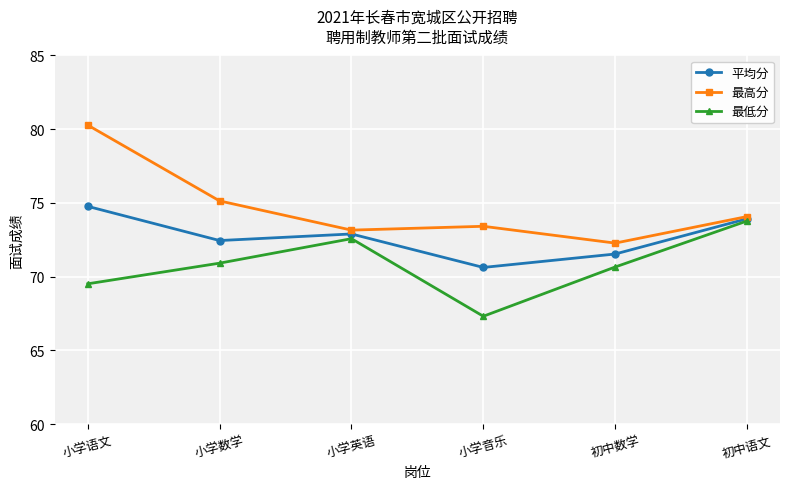

Reading left to right, extract all data points from this chart.

平均分: 74.8	72.5	72.9	70.6	71.5	73.9
最高分: 80.3	75.1	73.2	73.4	72.3	74.1
最低分: 69.5	70.9	72.6	67.3	70.7	73.8